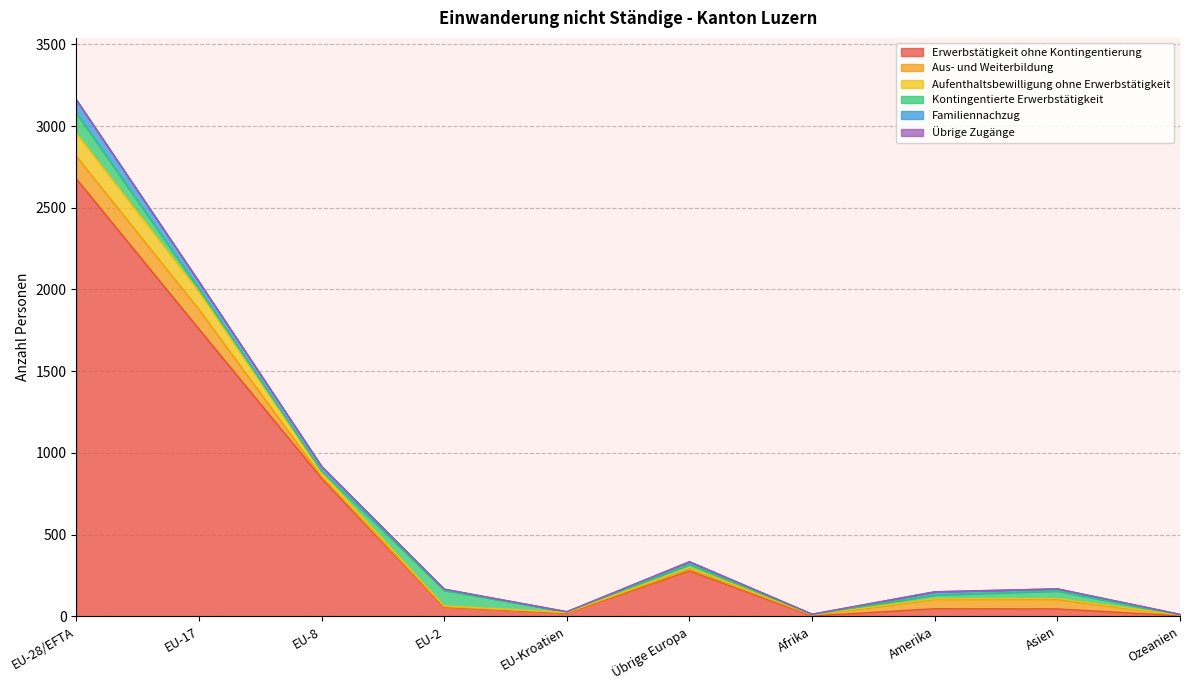

What is the value of the Familiennachzug point at the 1st from the left?

81